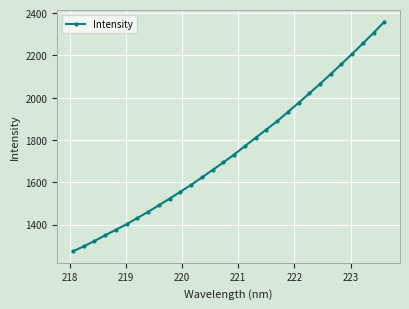

What is the value of the 24th point from the left?

2065.1